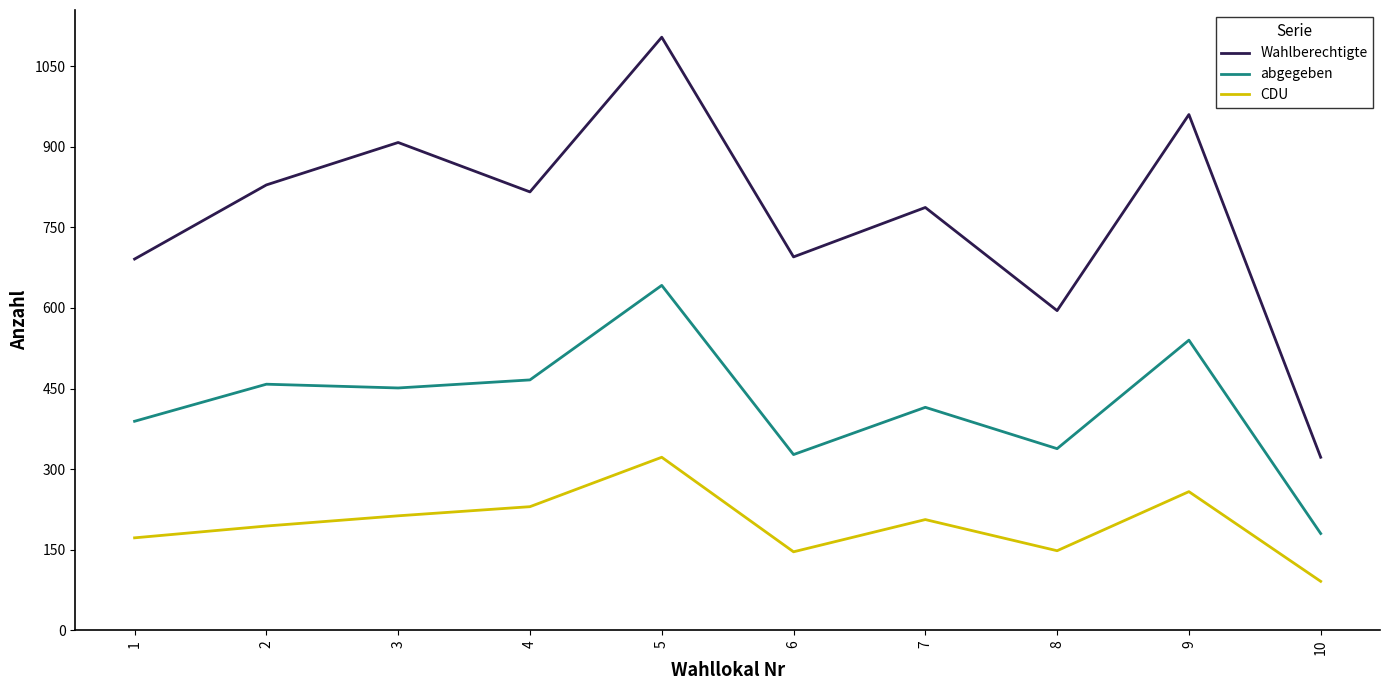

Rank the series by their average value, from lowest to highest.

CDU, abgegeben, Wahlberechtigte